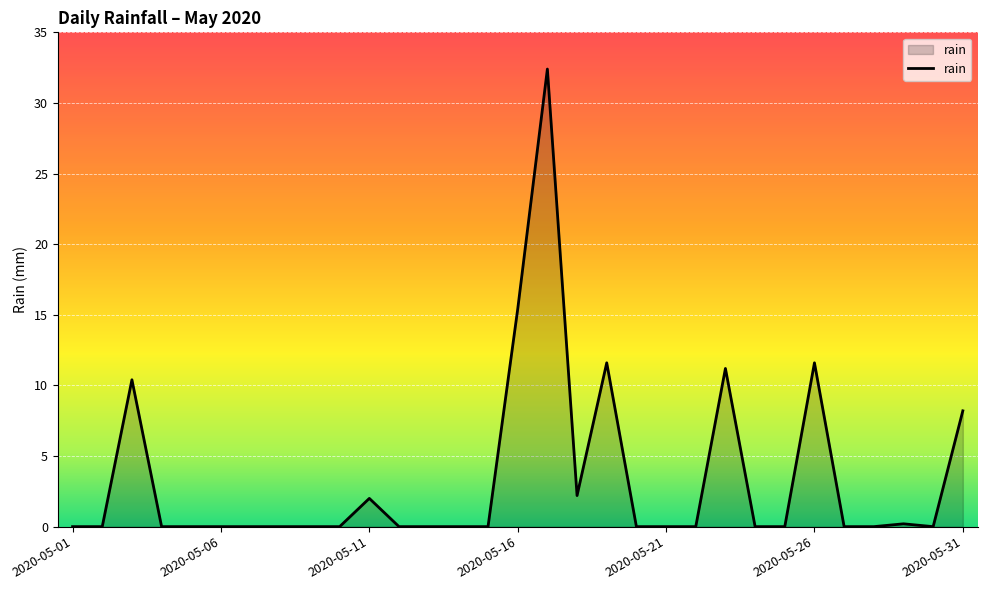

What is the maximum value shown in the chart?

32.4